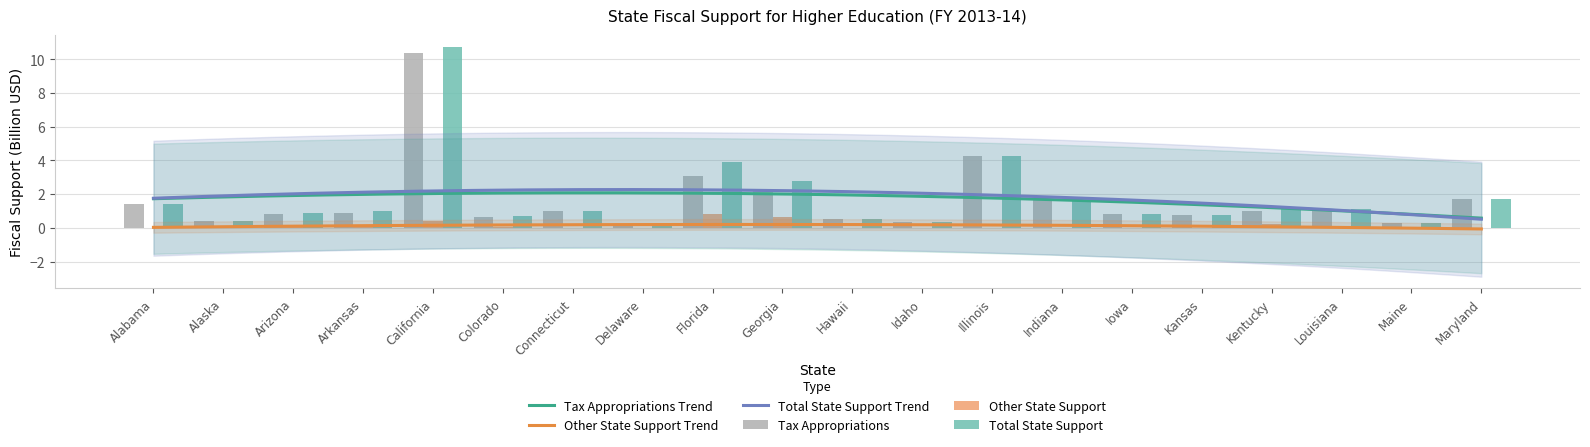

The Other State Support series shows 0.0 at Maine. True or false?

True